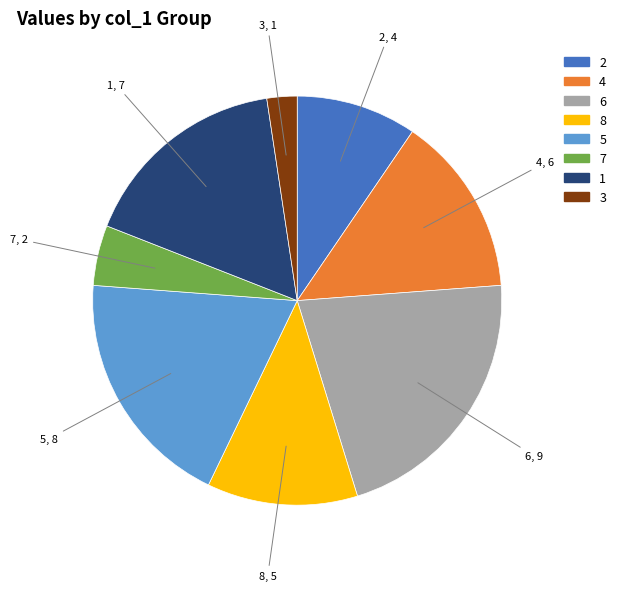

Does any single category account for the majority?

No